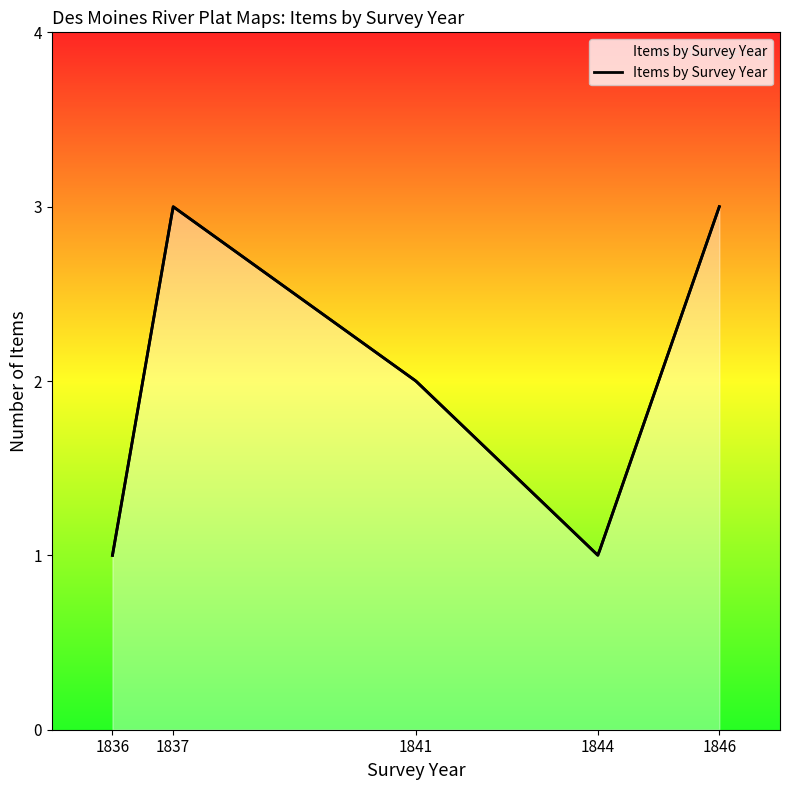

Which label corresponds to the largest value in the chart?

1837